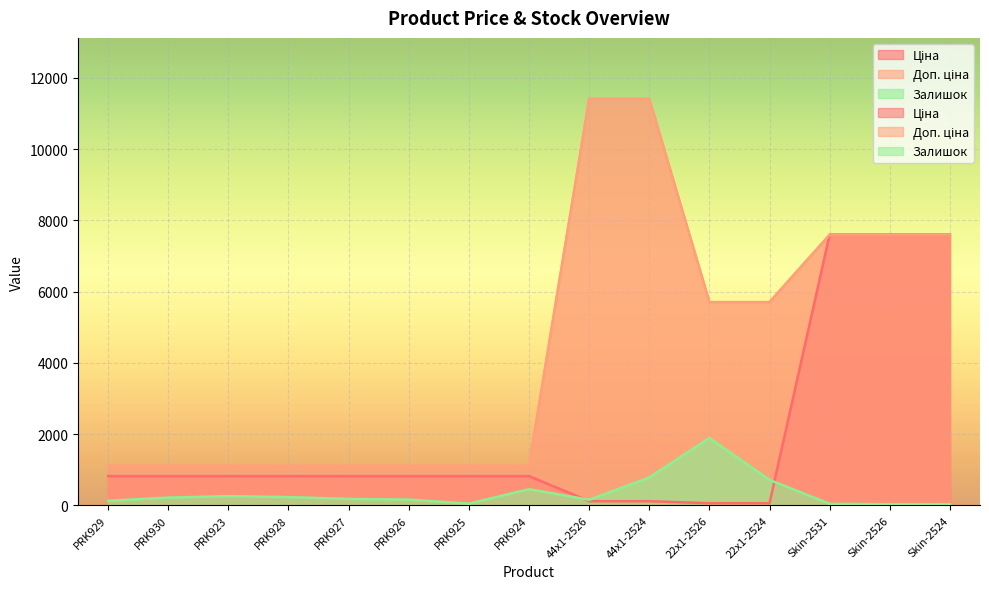

What is the average value of the Залишок series?

352.9